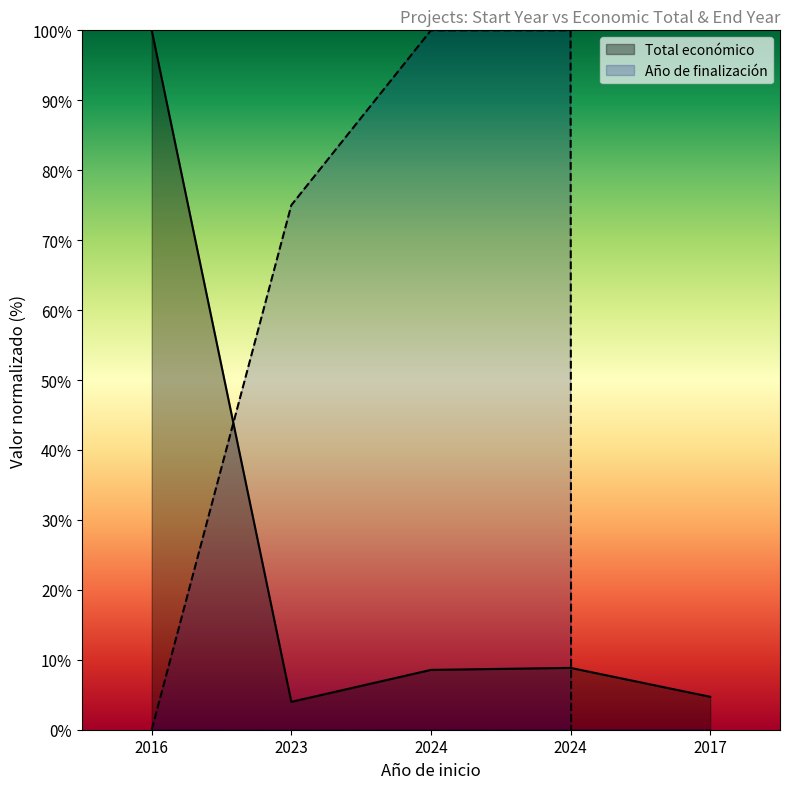

Which has a higher value, 2023 or 2016?

2016